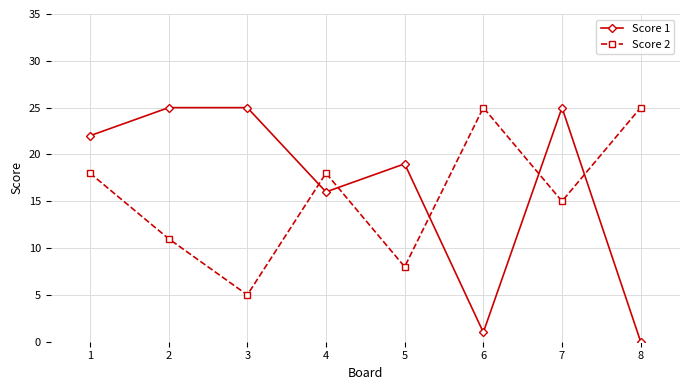

How many intersections are there between Score 1 and Score 2?

5